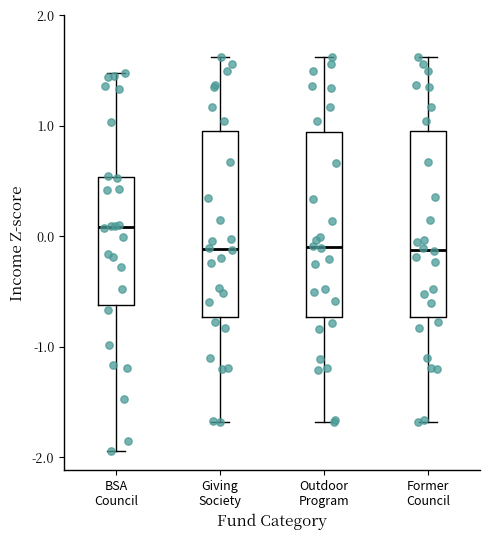

Reading left to right, transcribe this box plot: for each box, give where its median line is, the range the box spans, and where its two whiskers end, as read against the y-axis. The values are not printed on the chart, so give them approximately, as read against the axis.

BSA Council: median 0.1, box -0.6 to 0.5, whiskers -1.9 to 1.5
Giving Society: median -0.1, box -0.7 to 1.0, whiskers -1.7 to 1.6
Outdoor Program: median -0.1, box -0.7 to 0.9, whiskers -1.7 to 1.6
Former Council: median -0.1, box -0.7 to 1.0, whiskers -1.7 to 1.6